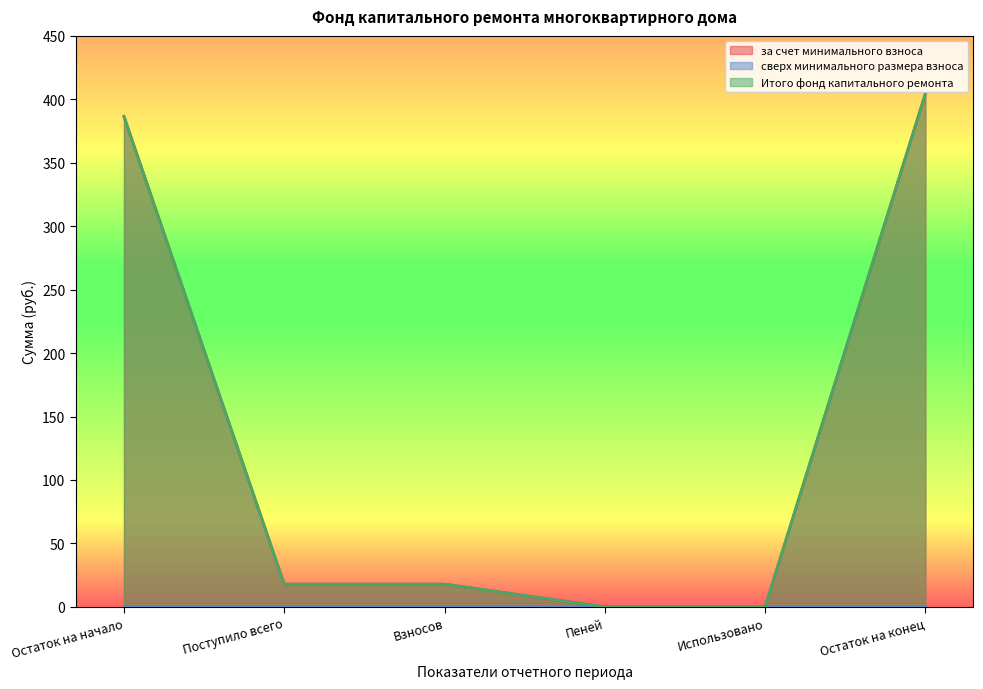

Rank the categories by за счет минимального взноса value from lowest to highest.

Пеней, Использовано, Поступило всего, Взносов, Остаток на начало, Остаток на конец